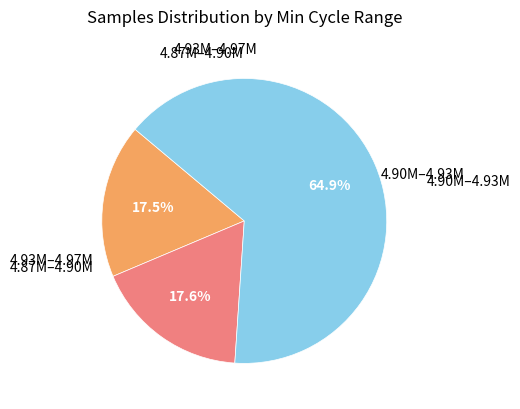

Is there any slice that represents more than half of the pie?

Yes